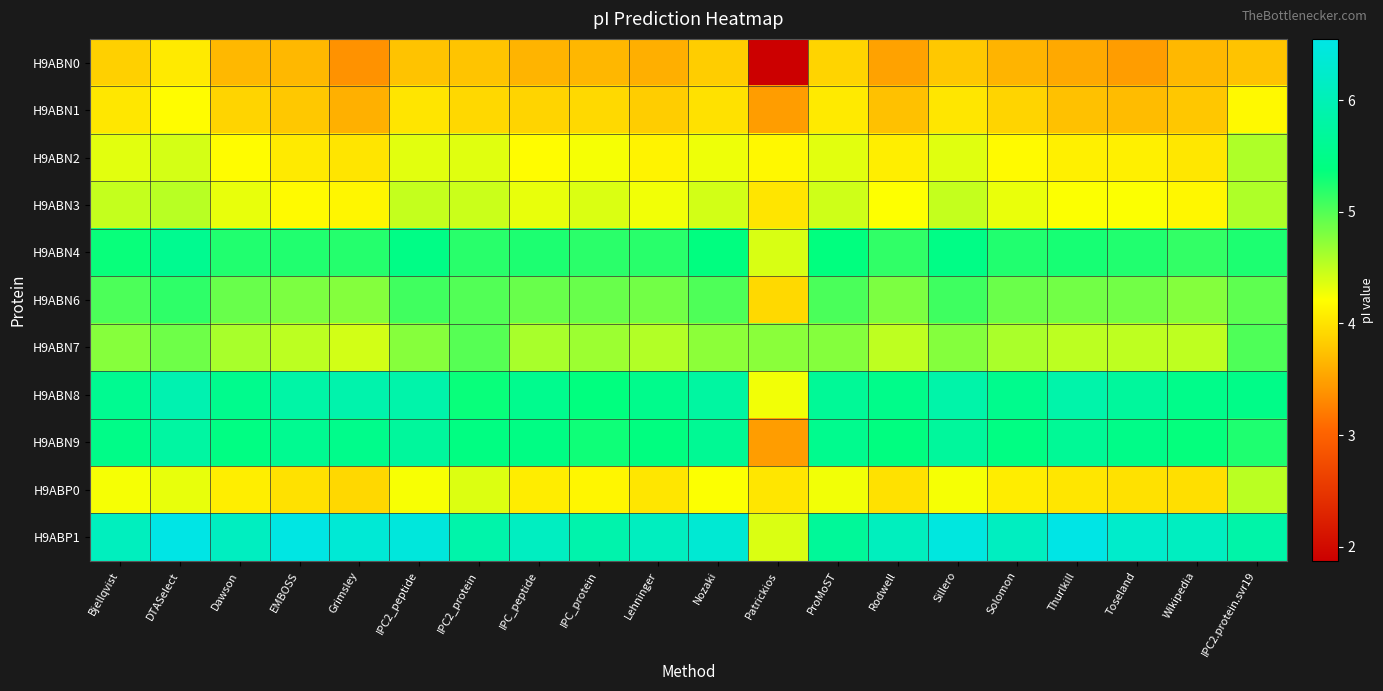

At how many categories does at least one series exceed 3?

20